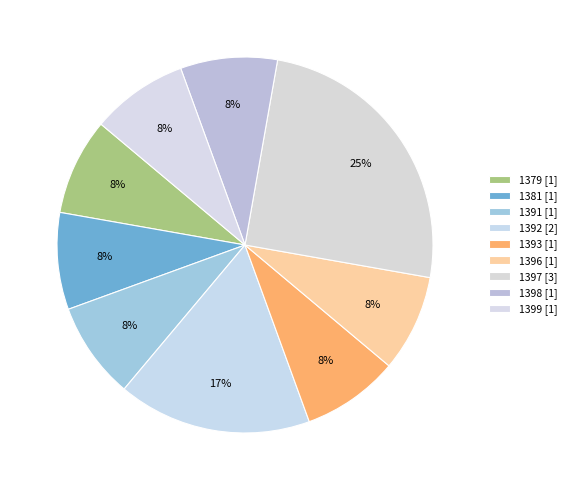

How many segments does this pie chart have?

9